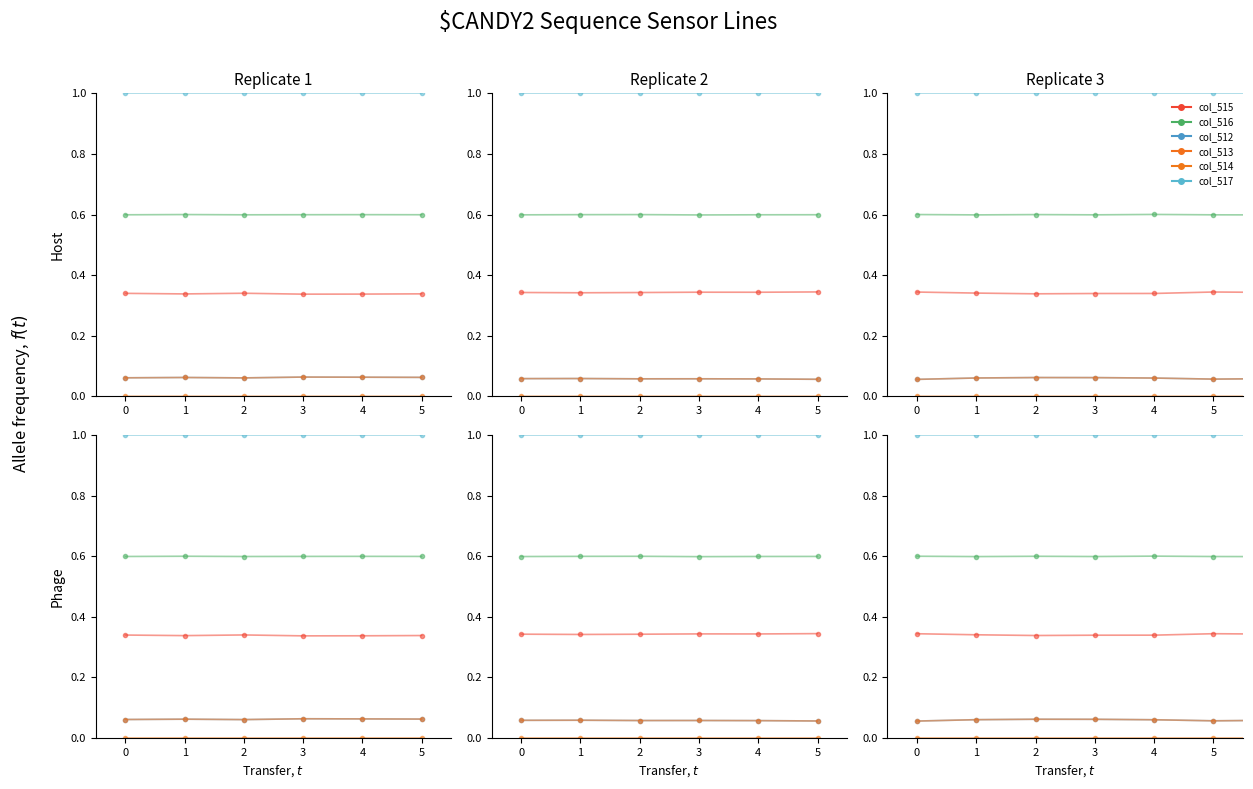

Where is the first local maximum for col_515?

5